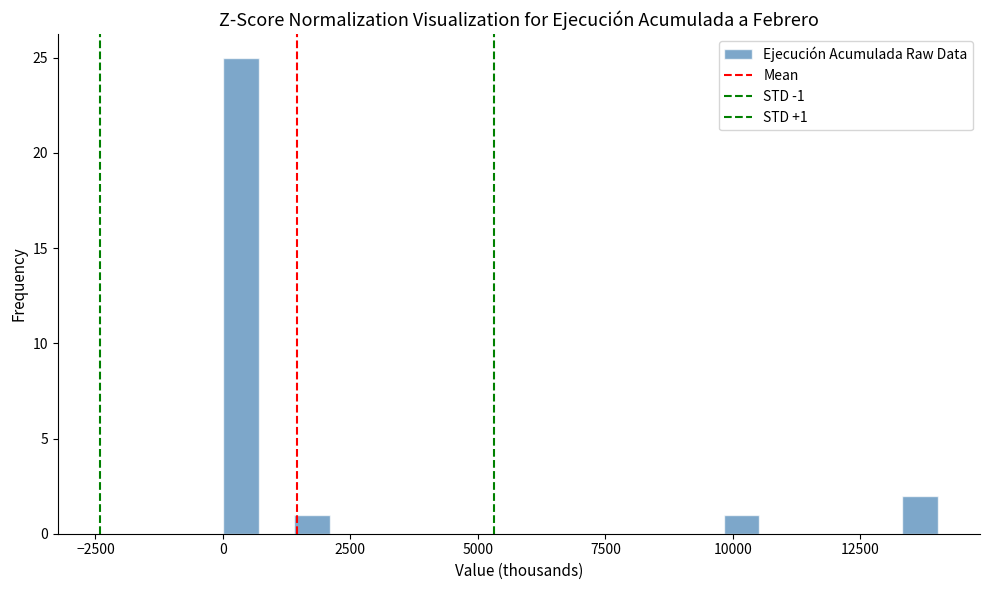

Around what value on the x-axis is the tallest bar? Give the approximate position of its centre, as read against the axis.

500